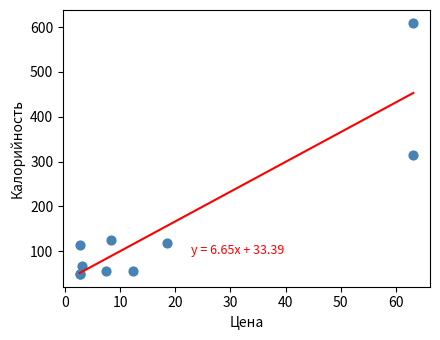

What Y value in the scatter plot is closest to 329?

314.2